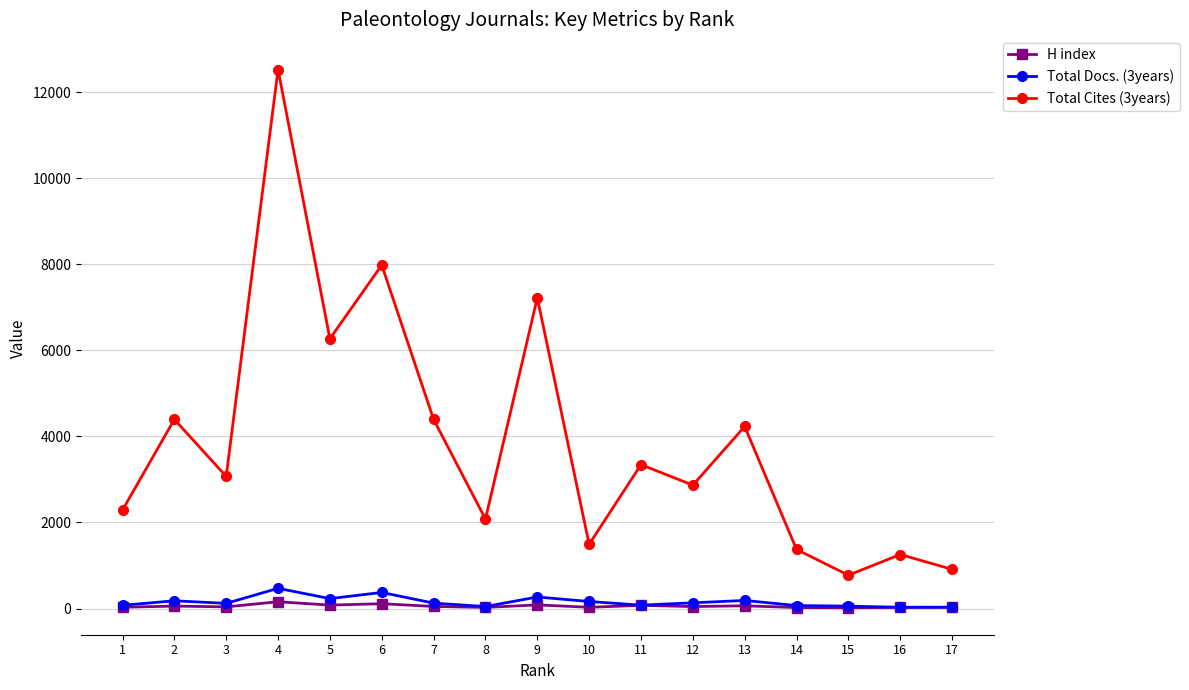

Reading left to right, extract all data points from this chart.

H index: 17=30	16=27	15=17	14=23	13=64	12=46	11=74	10=29	9=85	8=26	7=49	6=112	5=80	4=158	3=39	2=57	1=30
Total Docs. (3years): 17=31	16=30	15=56	14=69	13=188	12=133	11=79	10=164	9=268	8=47	7=126	6=374	5=231	4=470	3=120	2=180	1=76
Total Cites (3years): 17=911	16=1256	15=775	14=1373	13=4232	12=2868	11=3345	10=1492	9=7223	8=2080	7=4396	6=7984	5=6270	4=12527	3=3071	2=4396	1=2289